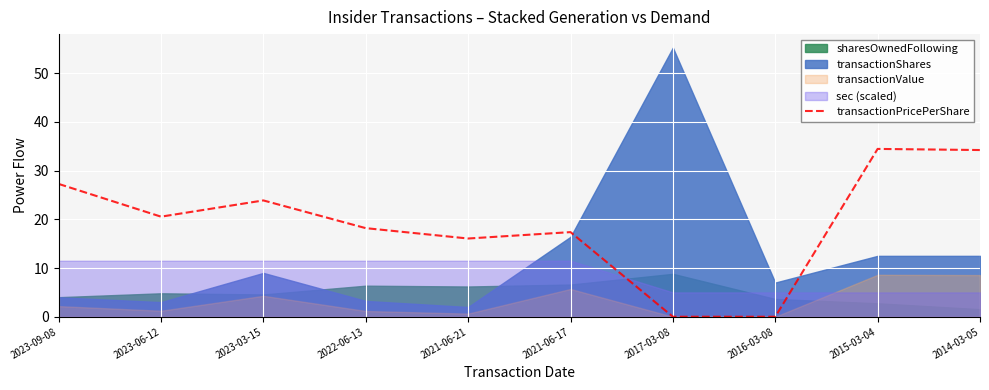

At which category does the data reach its first local valley?

2023-06-12